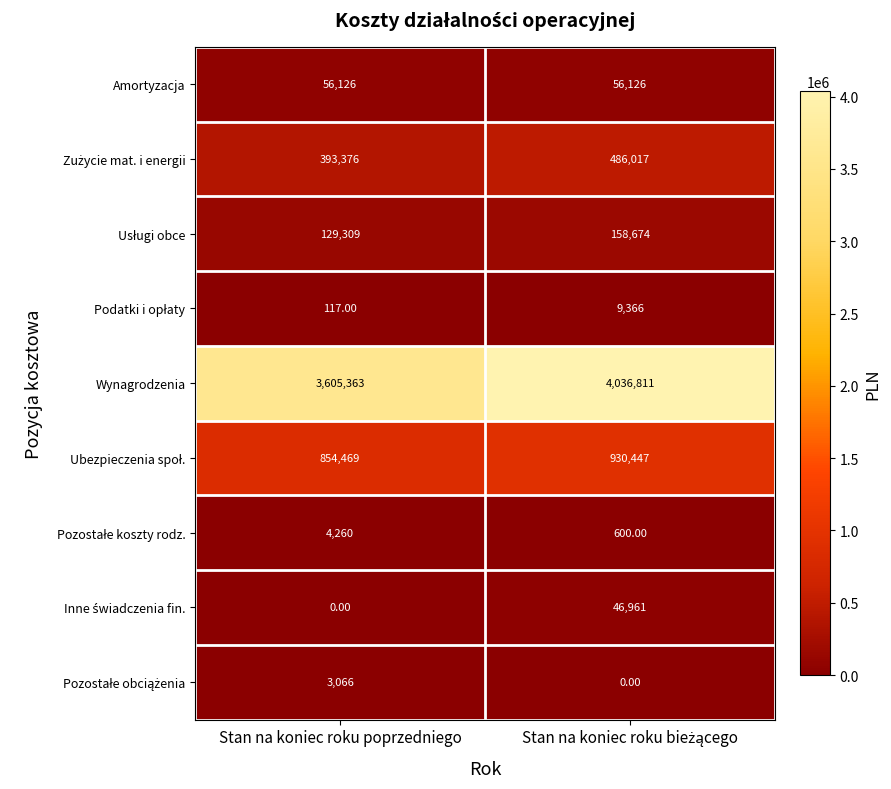

Which series has the largest total across all categories?

Wynagrodzenia